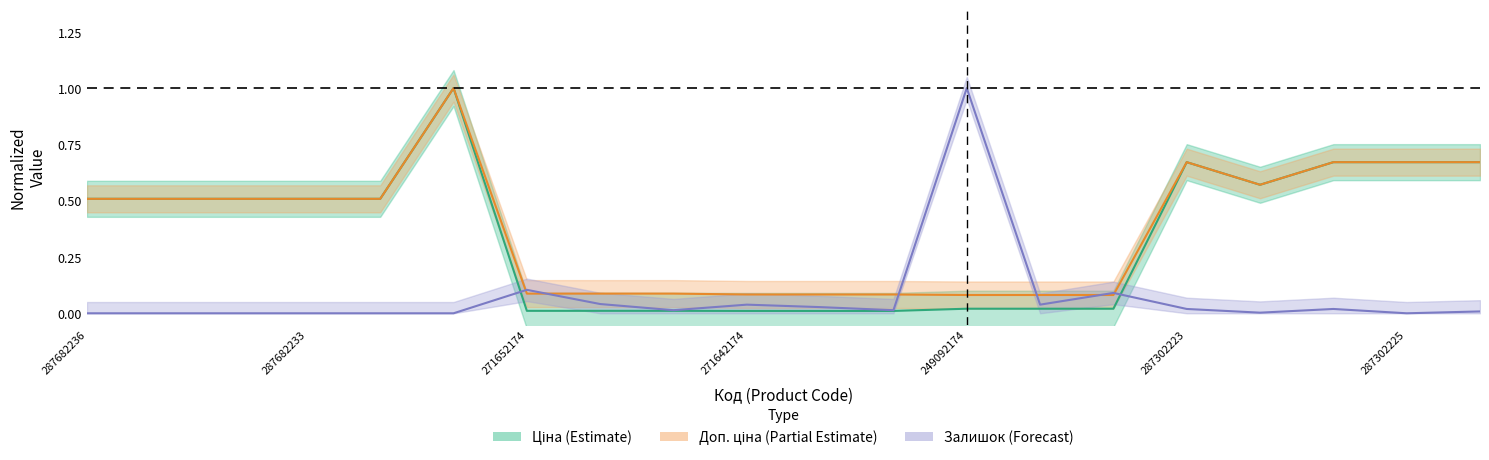

What is the sum of the Ціна values at 287682234 and 249092173?

0.5